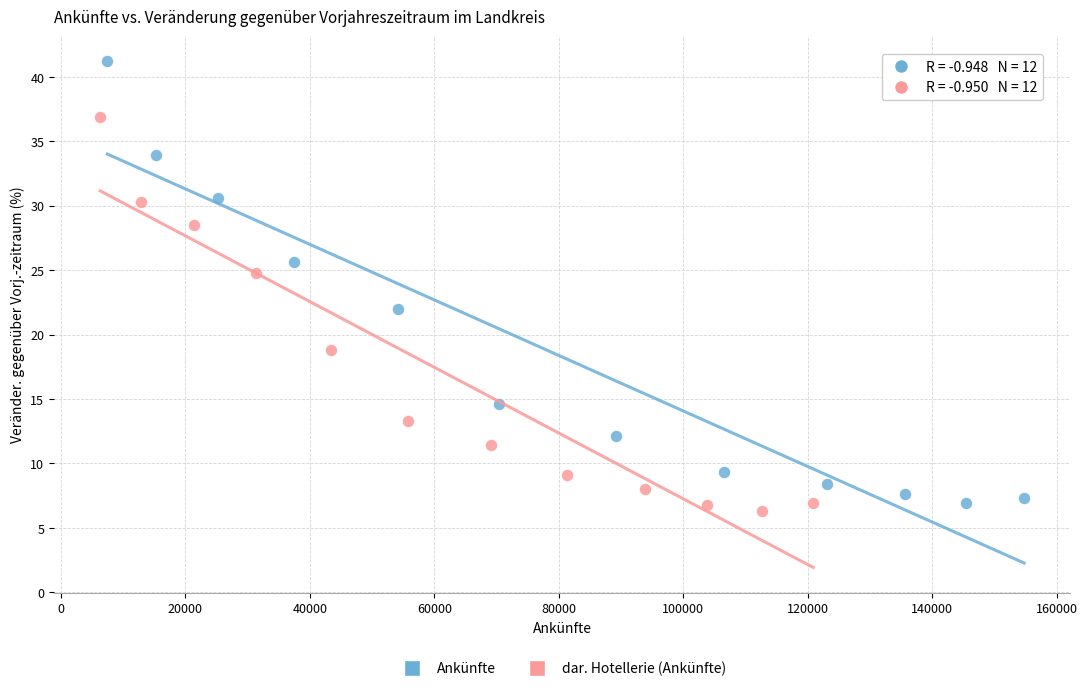

Which series reaches the maximum Y coordinate?

Ankünfte